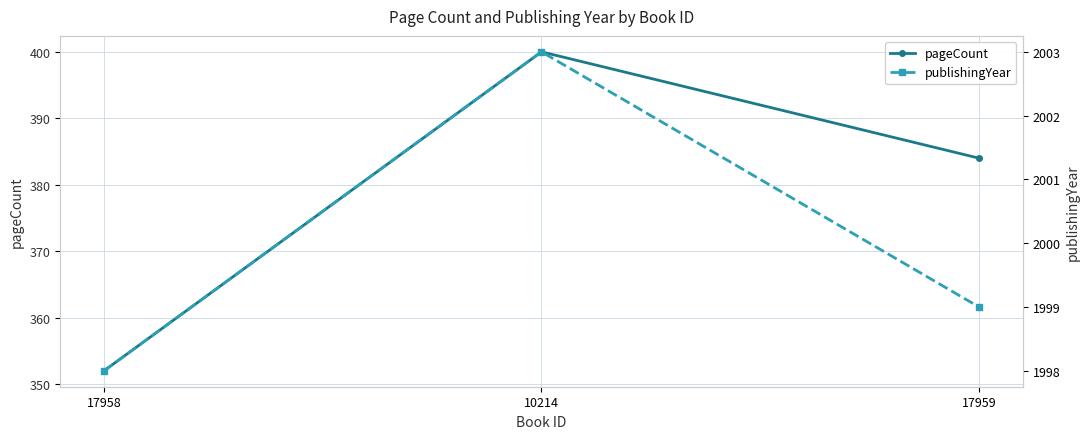

What is the sum of the publishingYear values at 10214 and 17959?

4002